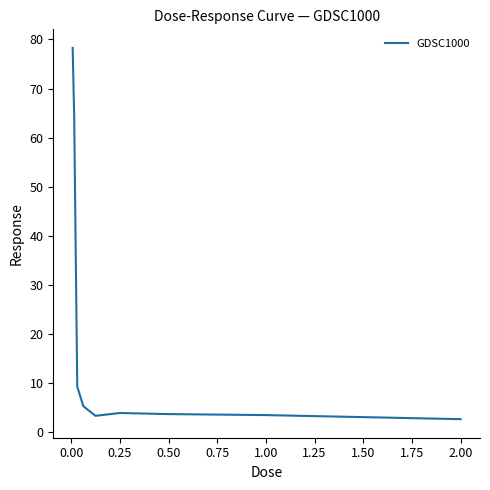

What is the minimum value shown in the chart?

2.6